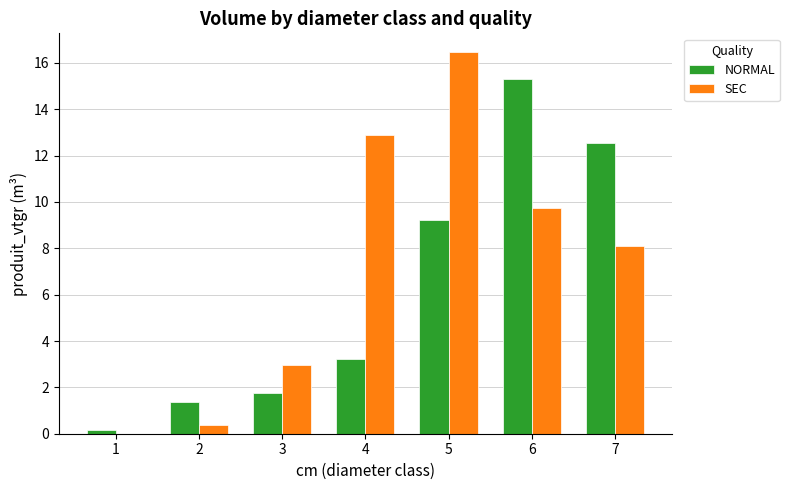

Is it true that SEC equals -8.3 at 1?

False